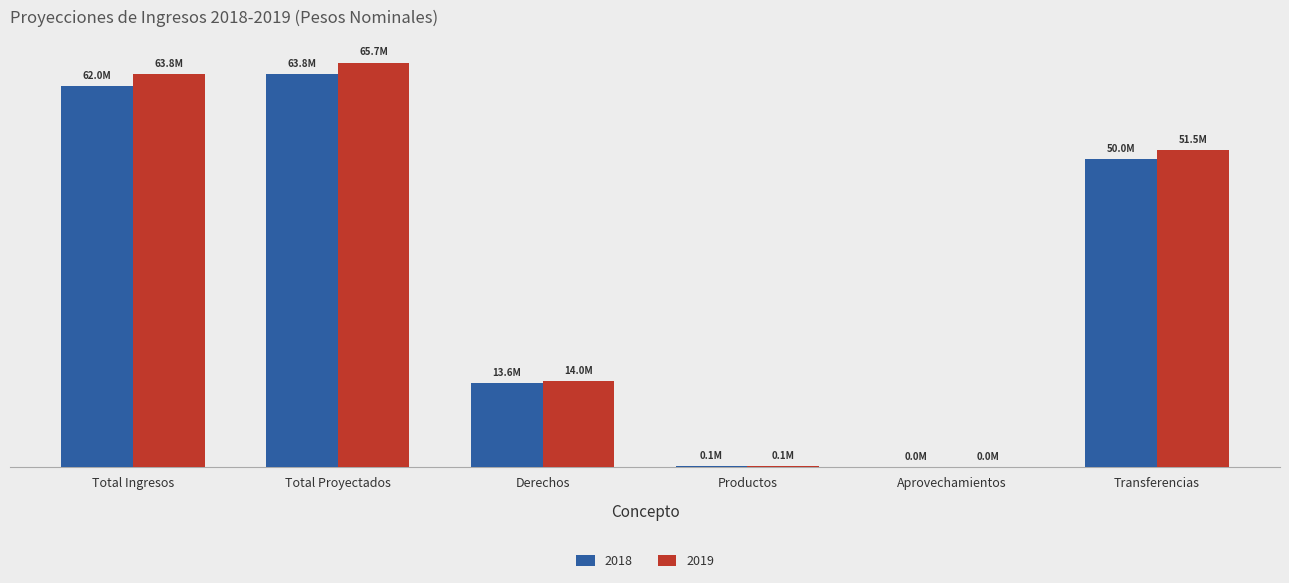

Are the bars horizontal?

No